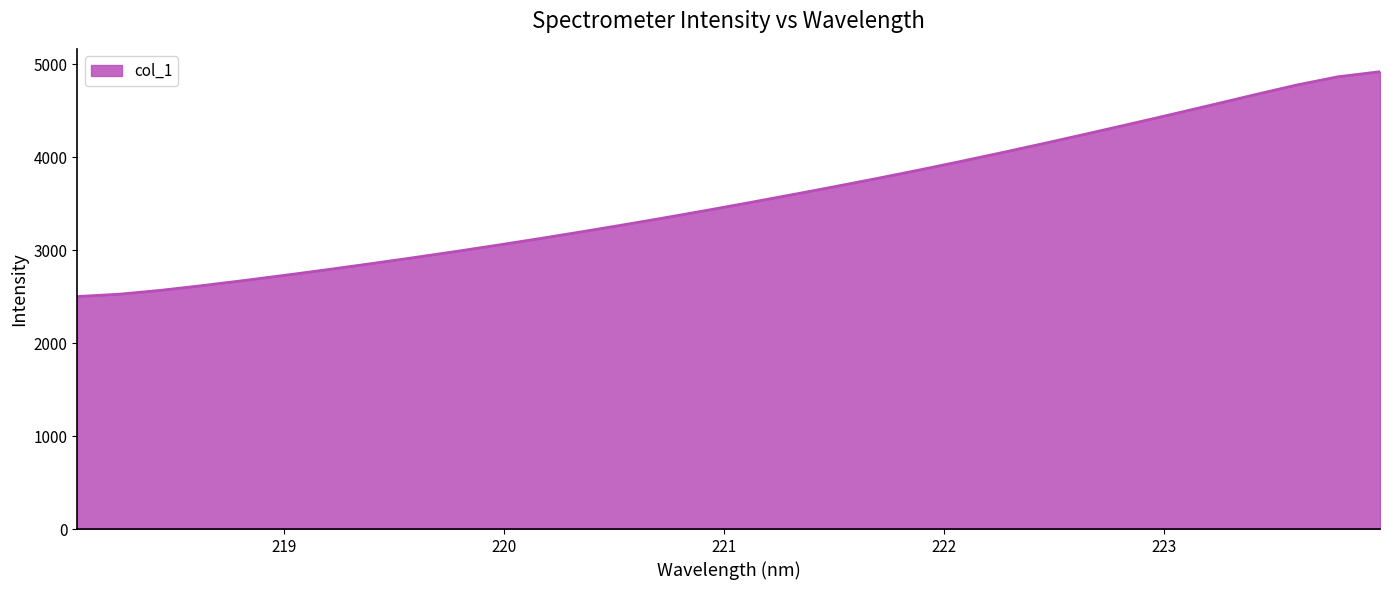

What is the maximum value shown in the chart?

4918.3